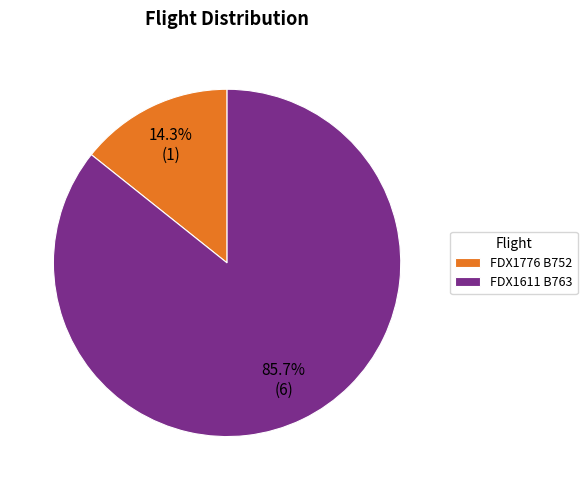

How many slices are in this pie chart?

2